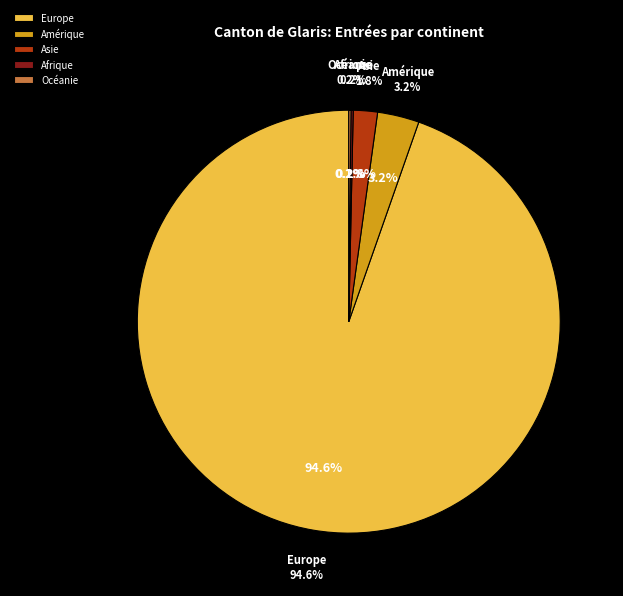

What is the smallest slice in the pie chart?

Afrique